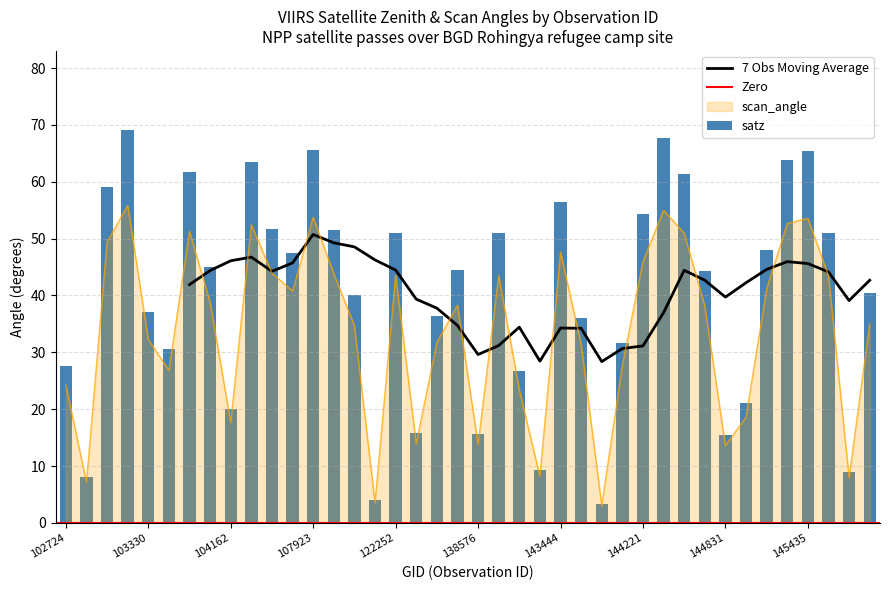

What is the value of the scan_angle bar at the 24th from the left?

8.2